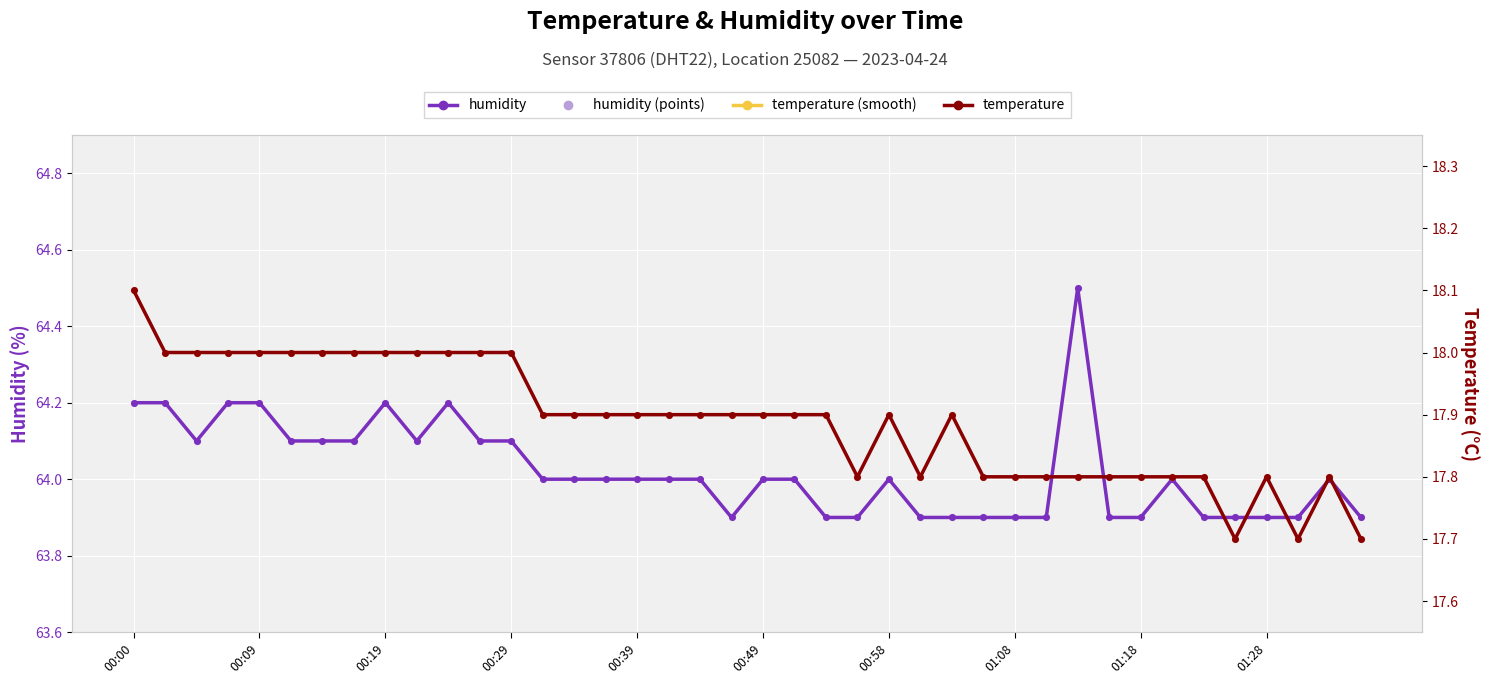

Which series contains the lowest Y value?

temperature